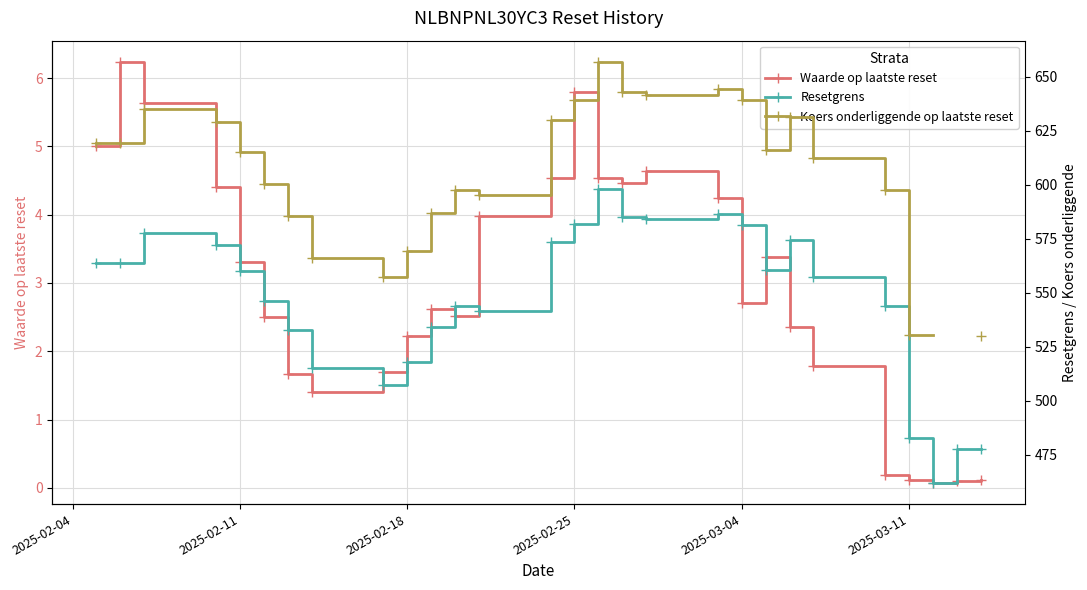

True or false: Resetgrens has more than 1 points higher than both neighbors.

True